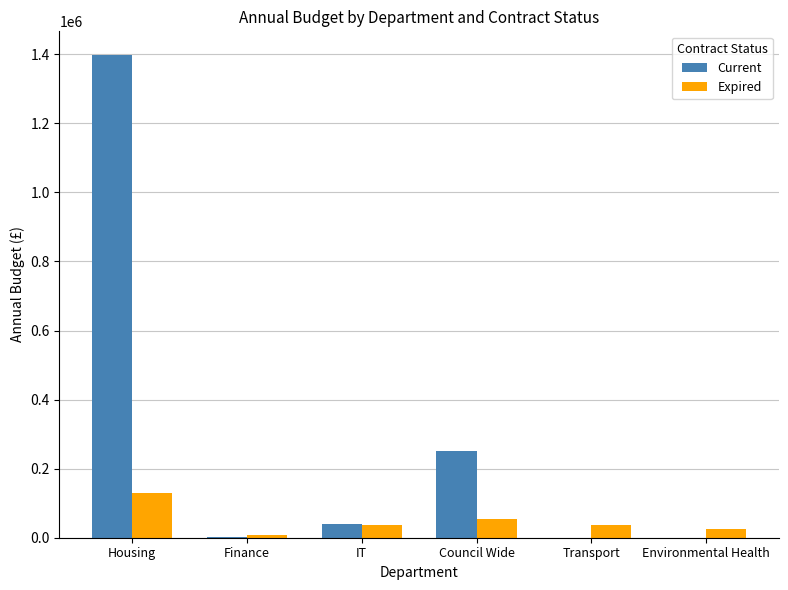

Which series has the widest spread of values?

Current